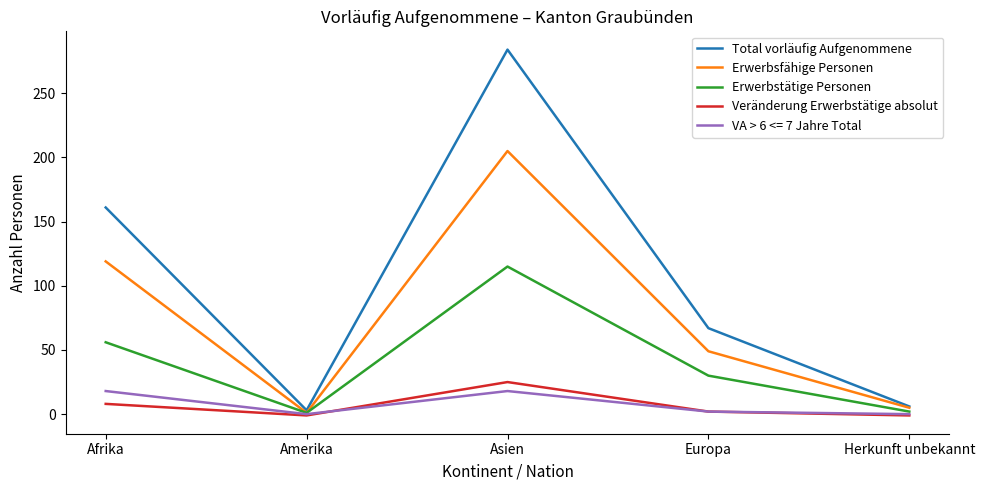

How many interior local peaks does the Total vorläufig Aufgenommene series have?

1